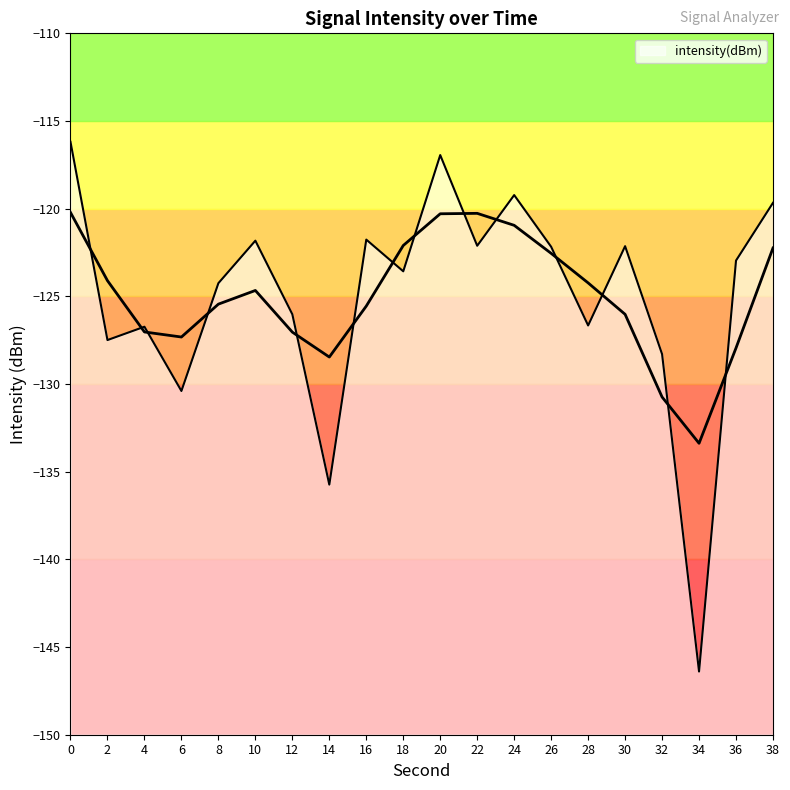

Reading left to right, what are all the values shown in this chart?

0=-116.2	2=-127.5	4=-126.7	6=-130.4	8=-124.2	10=-121.8	12=-126.0	14=-135.7	16=-121.8	18=-123.6	20=-116.9	22=-122.1	24=-119.2	26=-122.2	28=-126.7	30=-122.1	32=-128.3	34=-146.4	36=-123.0	38=-119.7